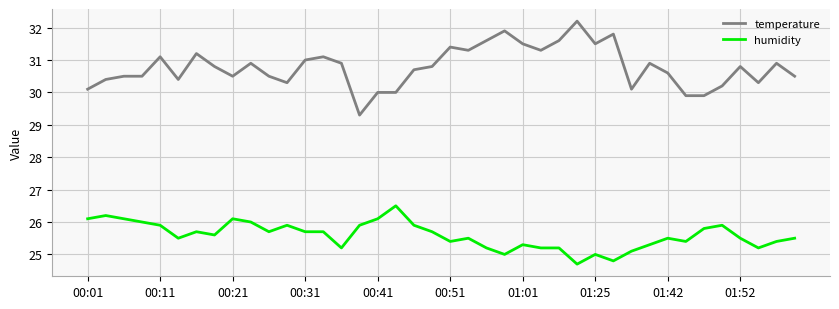

What is the lowest value of the humidity series?

24.7